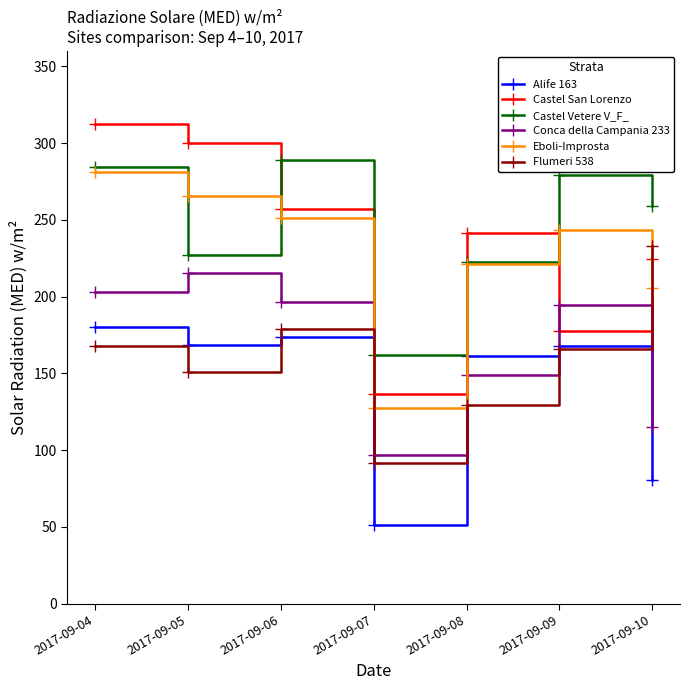

In Castel Vetere V_F_, how many points are higher than both neighbors (excluding endpoints)?

2